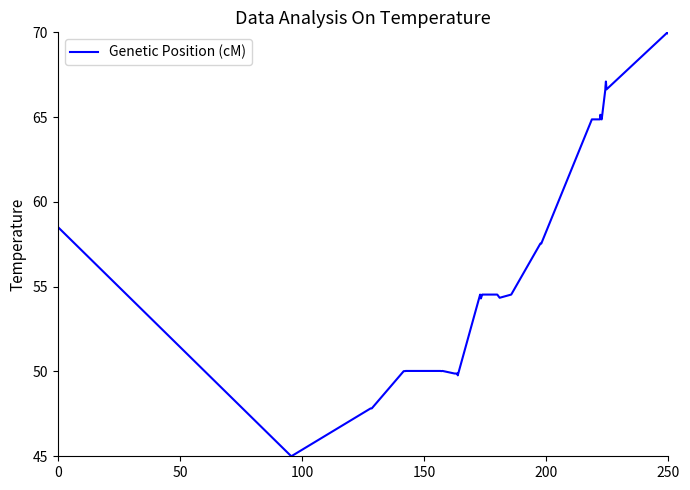

What is the smallest value displayed?

45.0